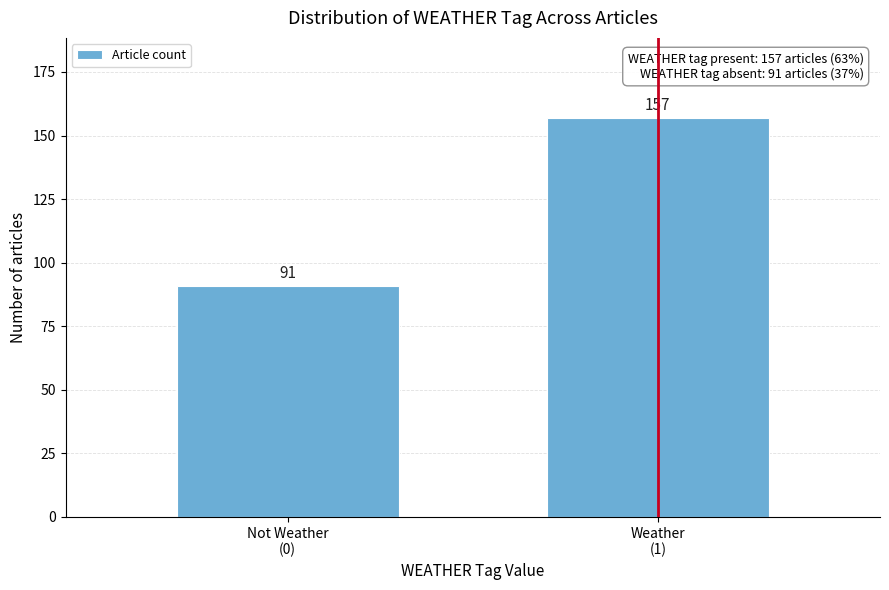

Reading left to right, list all the values displayed in this chart.

91	157